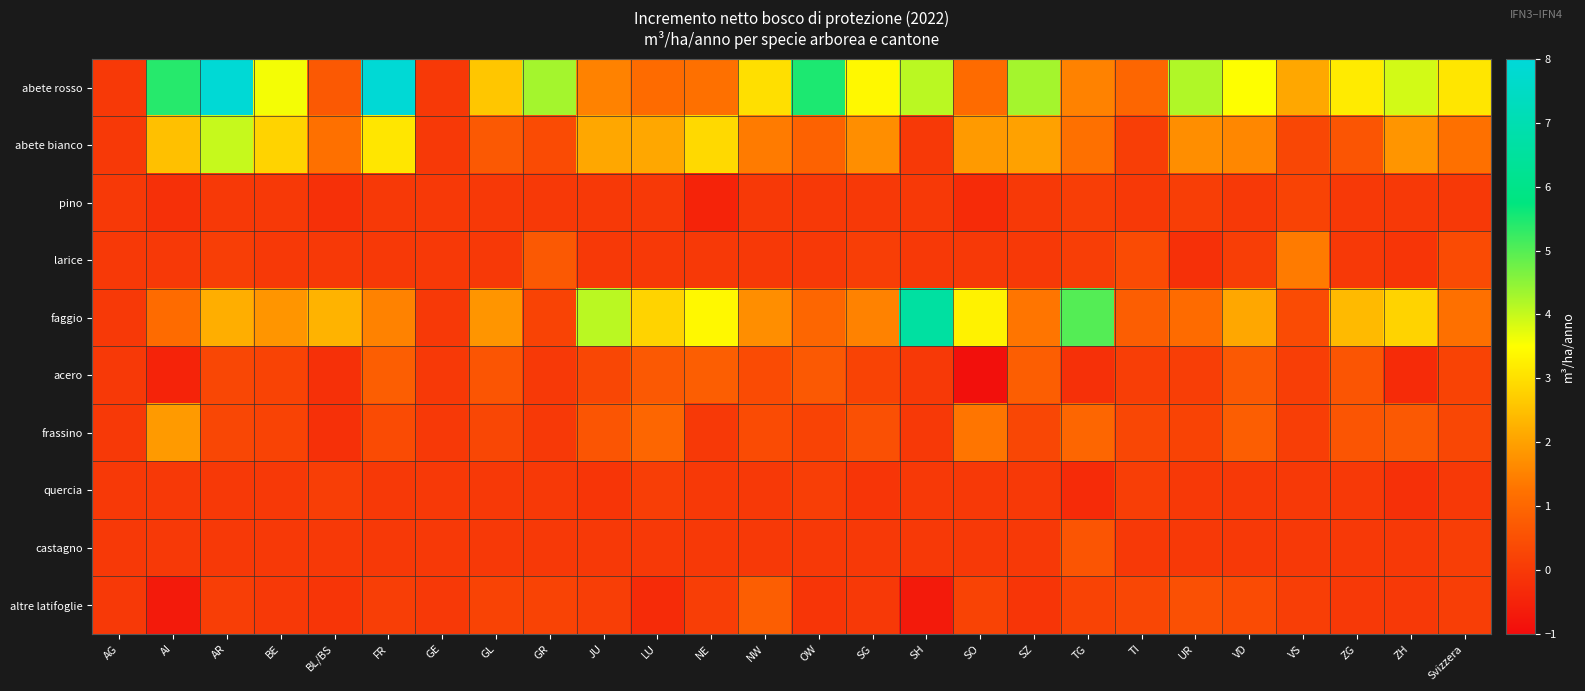

Reading right to left, extract all data points from this chart.

abete rosso: Svizzera=3.1	ZH=3.9	ZG=3.2	VS=2.1	VD=3.5	UR=4.2	TI=1.0	TG=1.5	SZ=4.3	SO=1.1	SH=4.1	SG=3.4	OW=5.5	NW=3.0	NE=1.2	LU=1.1	JU=1.5	GR=4.3	GL=2.6	GE=0.0	FR=7.9	BL/BS=0.7	BE=3.6	AR=7.9	AI=5.4	AG=0.0
abete bianco: Svizzera=1.2	ZH=1.8	ZG=0.6	VS=0.3	VD=1.6	UR=1.7	TI=0.1	TG=1.2	SZ=2.0	SO=1.9	SH=0.0	SG=1.7	OW=0.9	NW=1.4	NE=2.9	LU=2.1	JU=2.1	GR=0.4	GL=0.7	GE=0.0	FR=3.1	BL/BS=1.2	BE=2.8	AR=4.0	AI=2.5	AG=0.0
pino: Svizzera=0.0	ZH=0.0	ZG=0.0	VS=0.2	VD=0.0	UR=0.1	TI=0.0	TG=0.1	SZ=0.0	SO=-0.3	SH=0.0	SG=0.0	OW=0.0	NW=0.0	NE=-0.5	LU=0.0	JU=0.0	GR=0.0	GL=0.0	GE=0.0	FR=0.0	BL/BS=-0.2	BE=0.0	AR=0.0	AI=-0.2	AG=0.0
larice: Svizzera=0.4	ZH=-0.1	ZG=0.0	VS=1.4	VD=0.1	UR=-0.2	TI=0.4	TG=0.1	SZ=0.0	SO=0.0	SH=0.0	SG=0.1	OW=0.0	NW=0.0	NE=0.0	LU=0.0	JU=0.0	GR=0.7	GL=0.0	GE=0.0	FR=0.0	BL/BS=0.0	BE=0.0	AR=0.1	AI=0.0	AG=0.0
faggio: Svizzera=1.2	ZH=2.8	ZG=2.4	VS=0.4	VD=2.1	UR=1.1	TI=0.8	TG=5.0	SZ=1.3	SO=3.3	SH=6.6	SG=1.5	OW=1.0	NW=1.7	NE=3.4	LU=2.8	JU=4.1	GR=0.2	GL=1.8	GE=0.0	FR=1.5	BL/BS=2.3	BE=1.8	AR=2.2	AI=1.1	AG=0.0
acero: Svizzera=0.2	ZH=-0.3	ZG=0.6	VS=0.1	VD=0.7	UR=0.1	TI=0.1	TG=-0.2	SZ=0.8	SO=-0.9	SH=0.0	SG=0.2	OW=0.7	NW=0.4	NE=0.8	LU=0.7	JU=0.3	GR=0.0	GL=0.6	GE=0.0	FR=0.8	BL/BS=-0.2	BE=0.2	AR=0.3	AI=-0.5	AG=0.0
frassino: Svizzera=0.3	ZH=0.7	ZG=0.6	VS=0.1	VD=0.8	UR=0.2	TI=0.3	TG=1.0	SZ=0.3	SO=1.3	SH=0.0	SG=0.5	OW=0.2	NW=0.4	NE=0.0	LU=1.0	JU=0.6	GR=0.0	GL=0.3	GE=0.0	FR=0.4	BL/BS=-0.2	BE=0.2	AR=0.3	AI=1.9	AG=0.0
quercia: Svizzera=0.0	ZH=-0.2	ZG=0.0	VS=0.0	VD=0.0	UR=0.0	TI=0.1	TG=-0.3	SZ=0.0	SO=0.0	SH=0.0	SG=-0.1	OW=0.1	NW=0.0	NE=0.0	LU=0.1	JU=-0.1	GR=0.0	GL=0.0	GE=0.0	FR=0.0	BL/BS=0.1	BE=0.0	AR=0.0	AI=0.0	AG=0.0
castagno: Svizzera=0.1	ZH=0.0	ZG=0.0	VS=0.0	VD=0.0	UR=0.0	TI=0.0	TG=0.6	SZ=0.0	SO=0.0	SH=0.0	SG=0.0	OW=0.0	NW=0.0	NE=0.0	LU=0.0	JU=0.0	GR=0.0	GL=0.0	GE=0.0	FR=0.0	BL/BS=0.0	BE=0.0	AR=0.0	AI=0.0	AG=0.0
altre latifoglie: Svizzera=0.1	ZH=0.0	ZG=0.0	VS=0.1	VD=0.4	UR=0.5	TI=0.3	TG=0.2	SZ=-0.1	SO=0.2	SH=-0.7	SG=0.0	OW=-0.1	NW=0.8	NE=0.1	LU=-0.3	JU=0.1	GR=0.2	GL=0.2	GE=0.0	FR=0.1	BL/BS=-0.1	BE=0.0	AR=0.1	AI=-0.7	AG=0.0